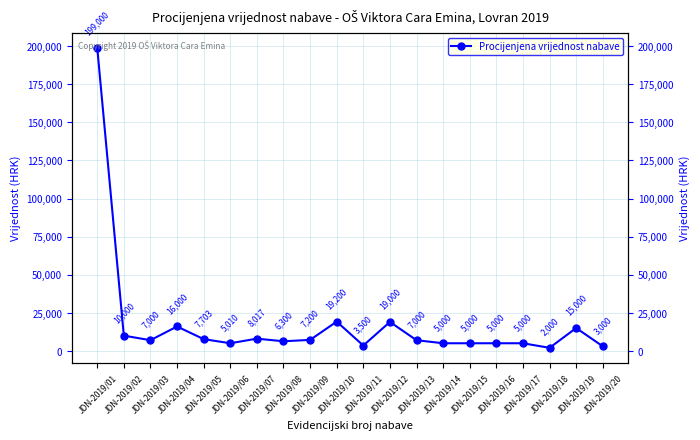

Does the chart display data point markers on the line(s)?

Yes